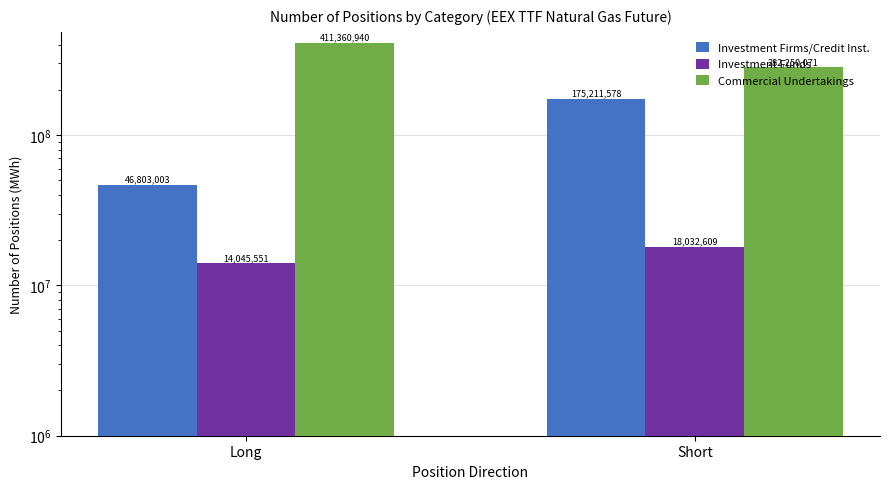

What are all the series names shown in the legend?

Investment Firms/Credit Inst., Investment Funds, Commercial Undertakings